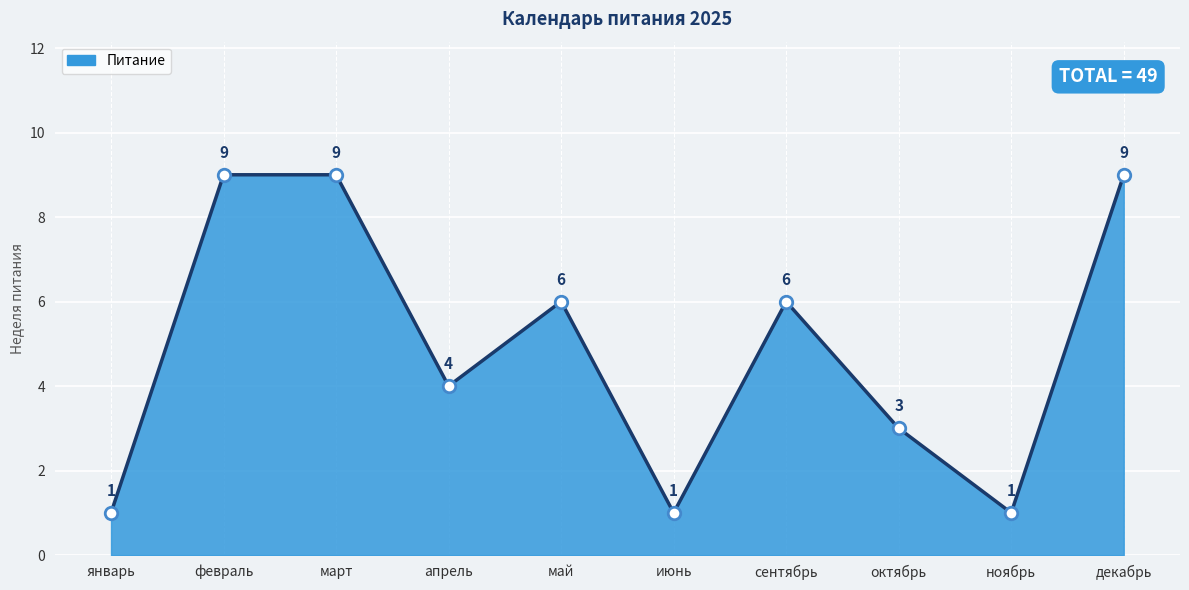

Which has a higher value, июнь or май?

май